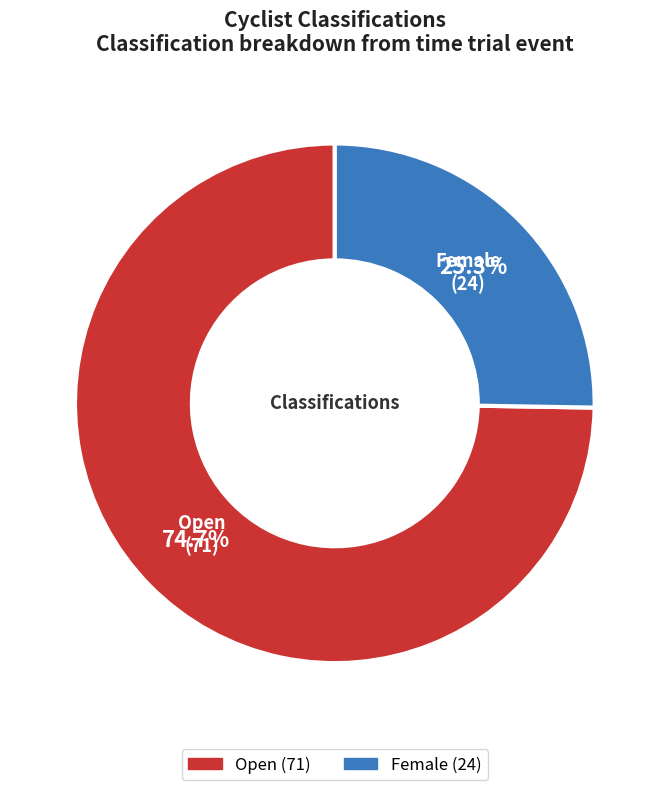

How much of the chart is everything except Open?

25.3%